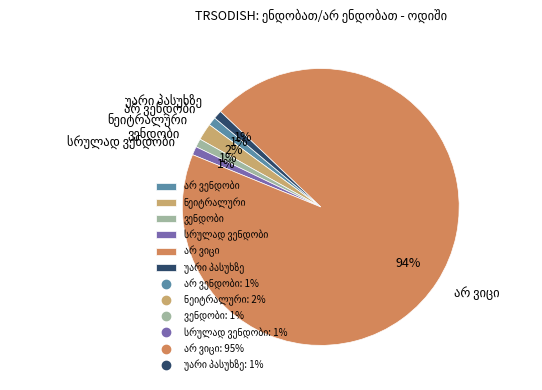

To the nearest percent, what is the average slice percentage?

17%